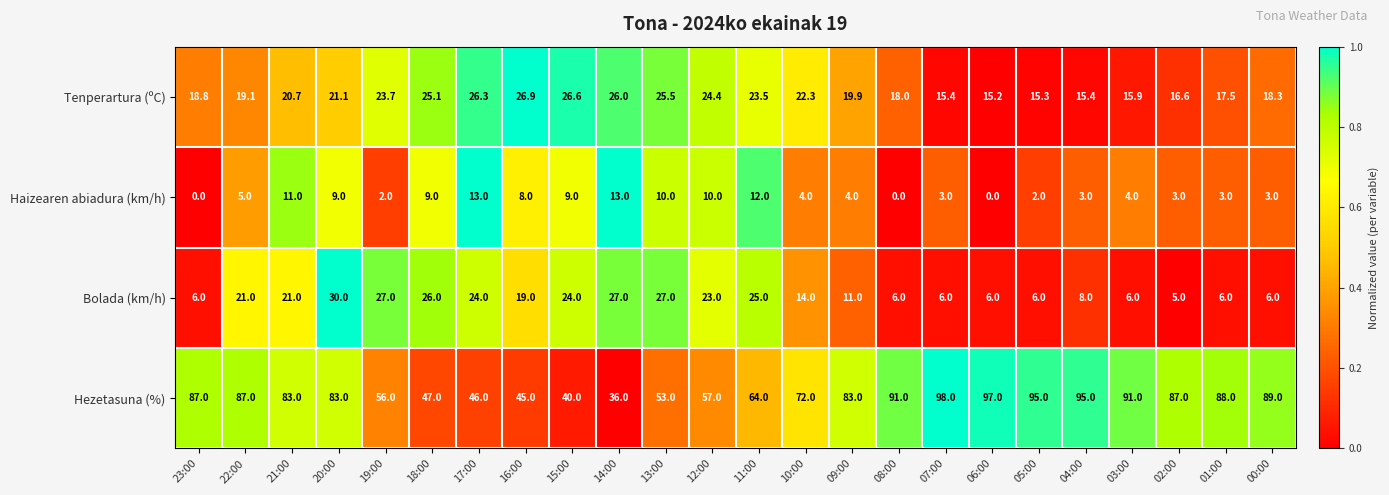

Rank the series at 11:00 from lowest to highest value.

Haizearen abiadura (km/h), Tenperartura (ºC), Bolada (km/h), Hezetasuna (%)